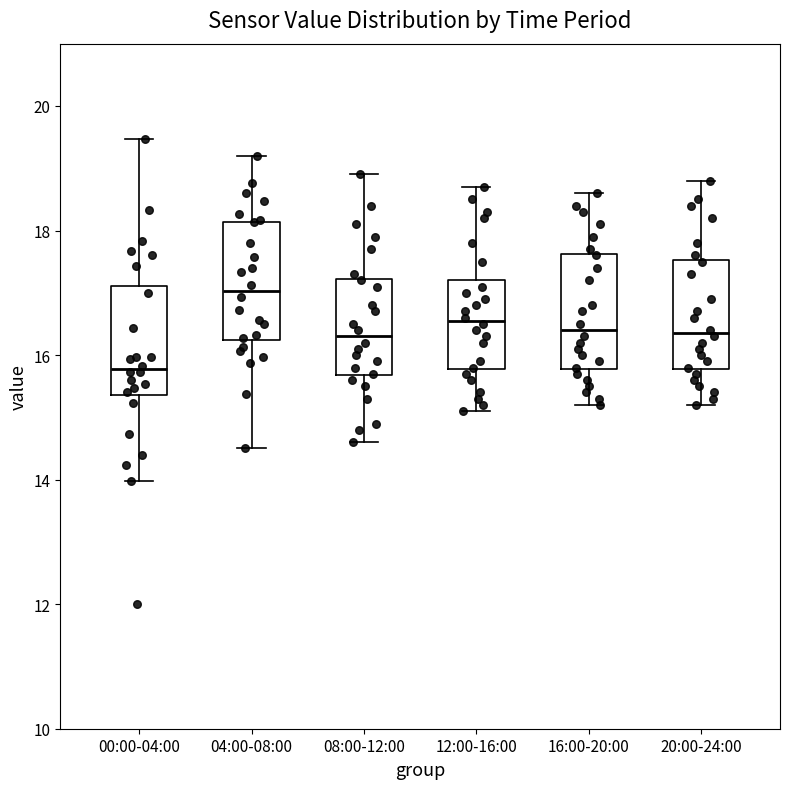

Reading left to right, transcribe this box plot: for each box, give where its median line is, the range the box spans, and where its two whiskers end, as read against the y-axis. The values are not printed on the chart, so give them approximately, as read against the axis.

00:00-04:00: median 15.8, box 15.4 to 17.2, whiskers 14.0 to 19.4
04:00-08:00: median 17.0, box 16.2 to 18.2, whiskers 14.6 to 19.2
08:00-12:00: median 16.4, box 15.6 to 17.2, whiskers 14.6 to 19.0
12:00-16:00: median 16.6, box 15.8 to 17.2, whiskers 15.2 to 18.8
16:00-20:00: median 16.4, box 15.8 to 17.6, whiskers 15.2 to 18.6
20:00-24:00: median 16.4, box 15.8 to 17.6, whiskers 15.2 to 18.8